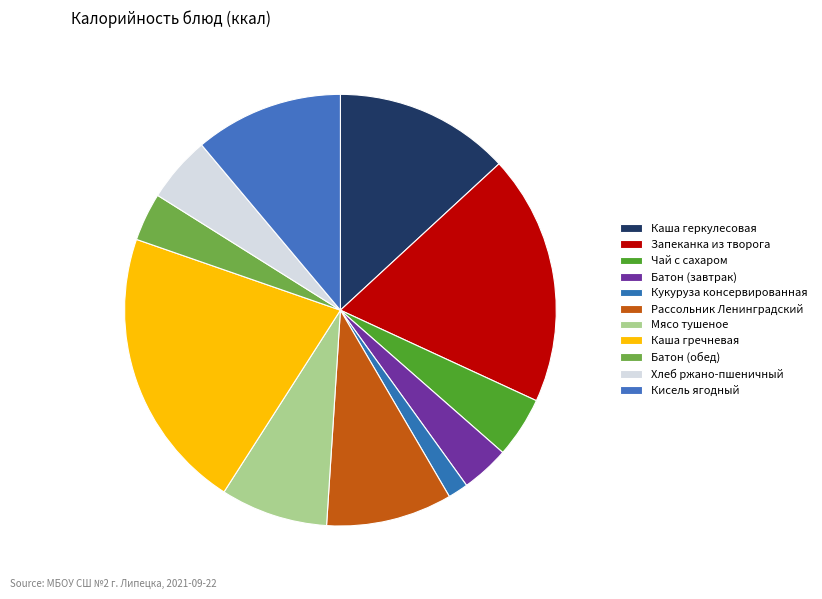

What is the change in value from Каша геркулесовая to Батон (обед)?

-125.1